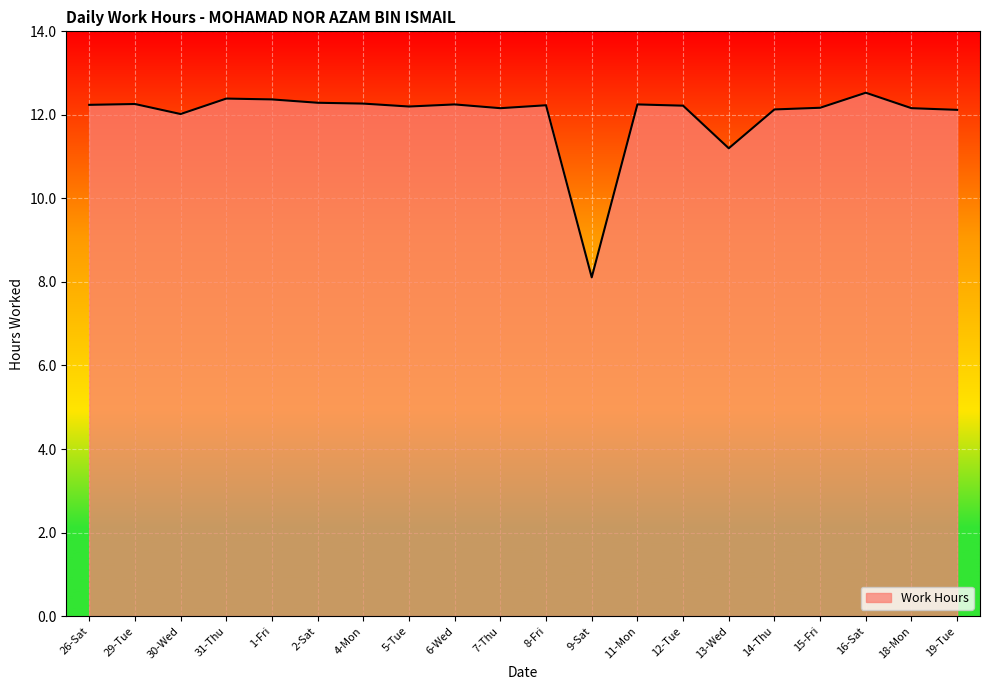

Does the chart display data point markers on the line(s)?

No